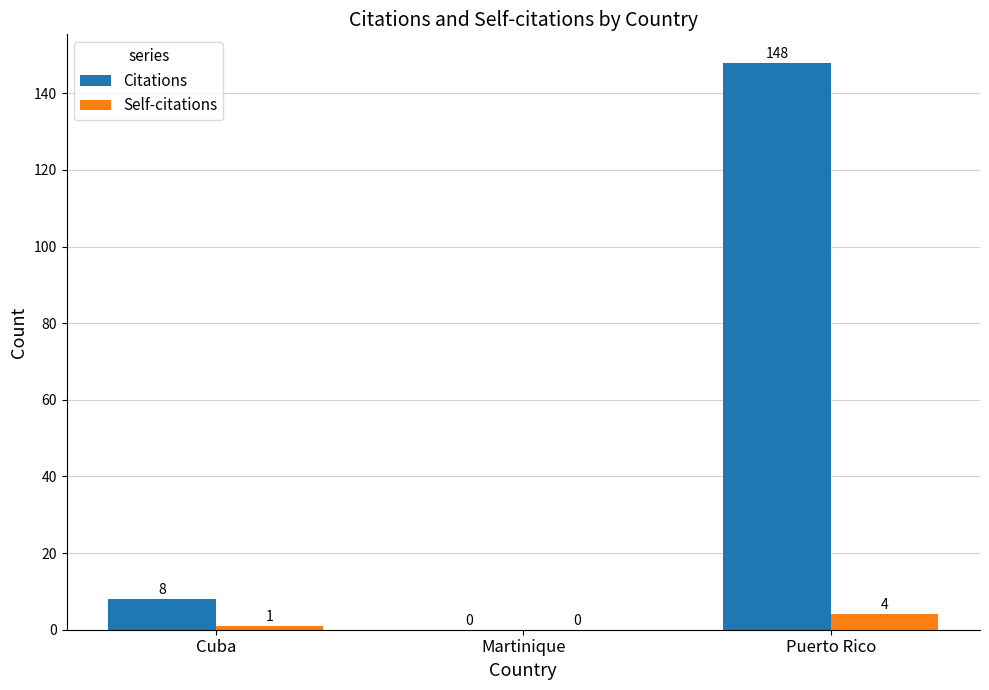

Reading left to right, extract all data points from this chart.

Citations: Cuba=8	Martinique=0	Puerto Rico=148
Self-citations: Cuba=1	Martinique=0	Puerto Rico=4